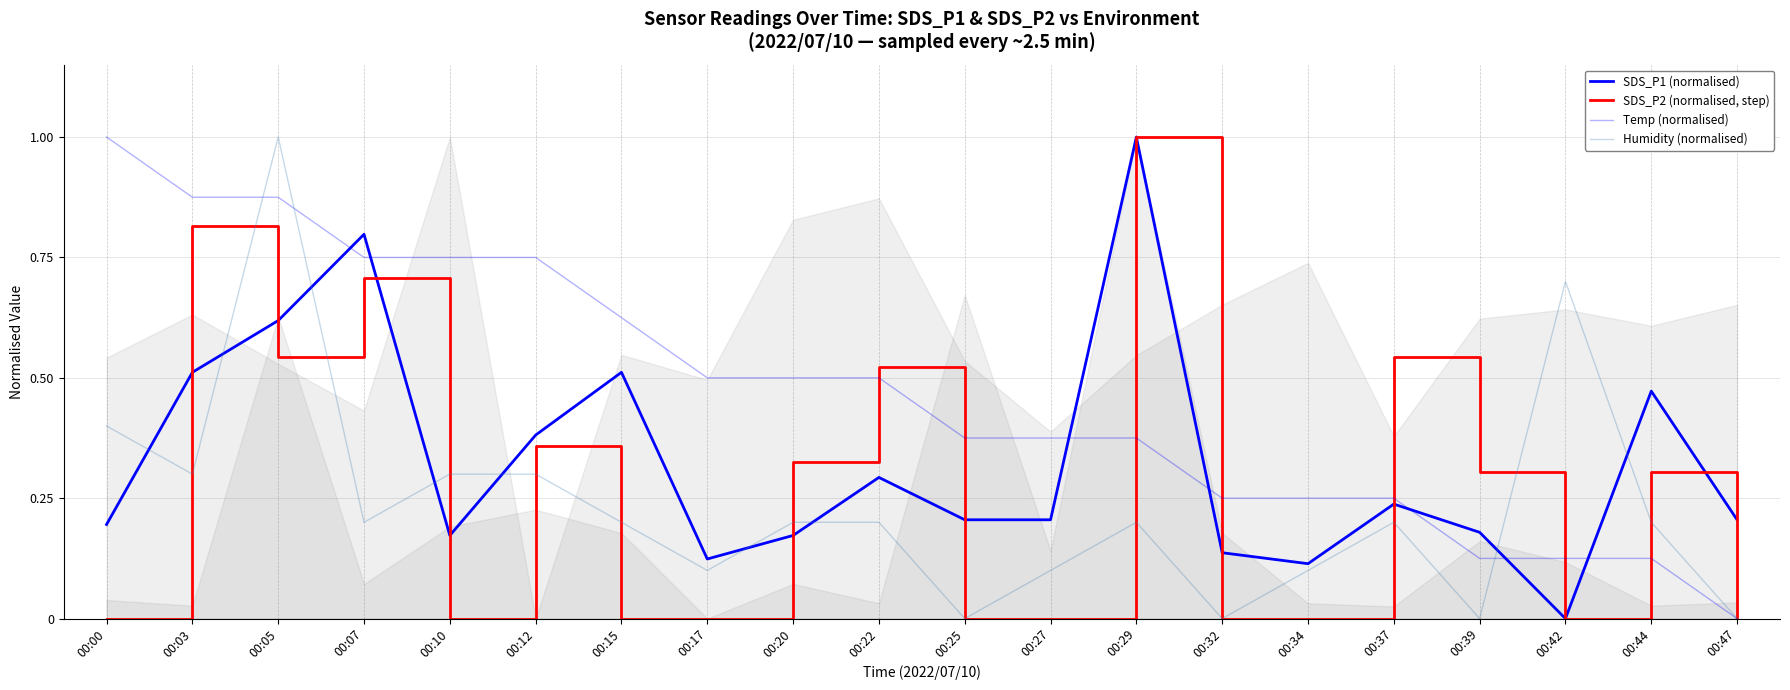

How many interior local valleys does the SDS_P2 (normalised, step) series have?

3